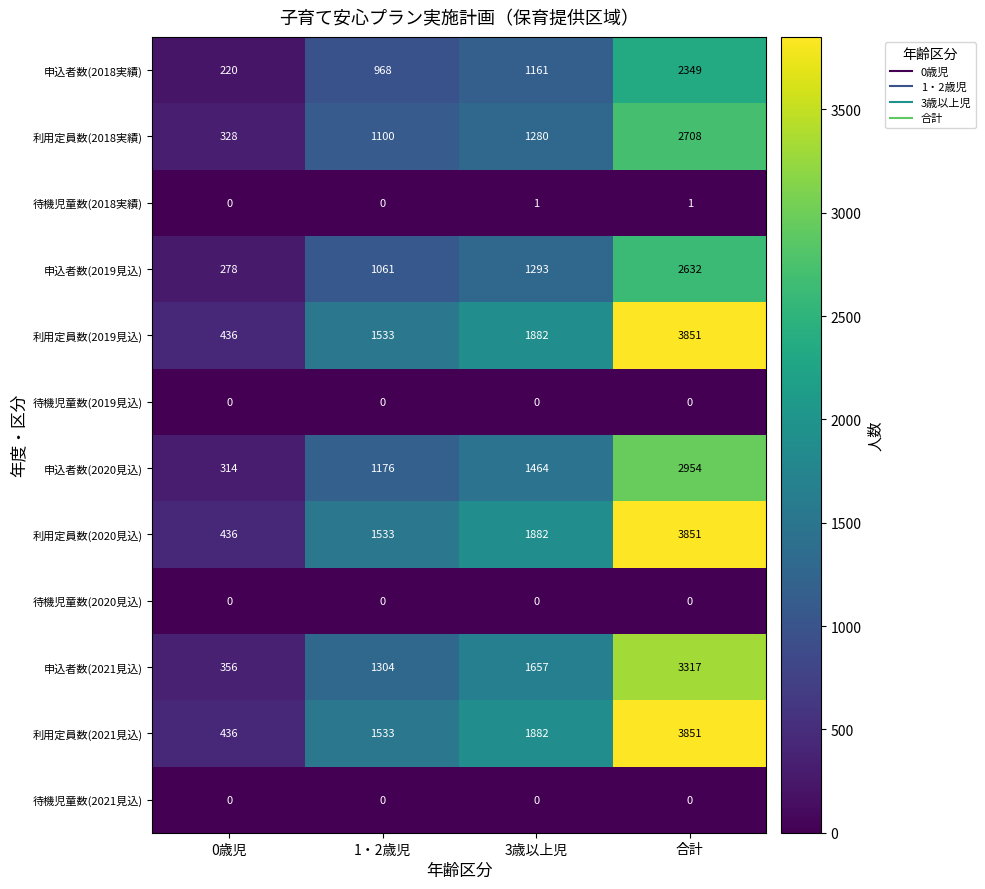

What is the lowest value of the 利用定員数(2021見込) series?

436